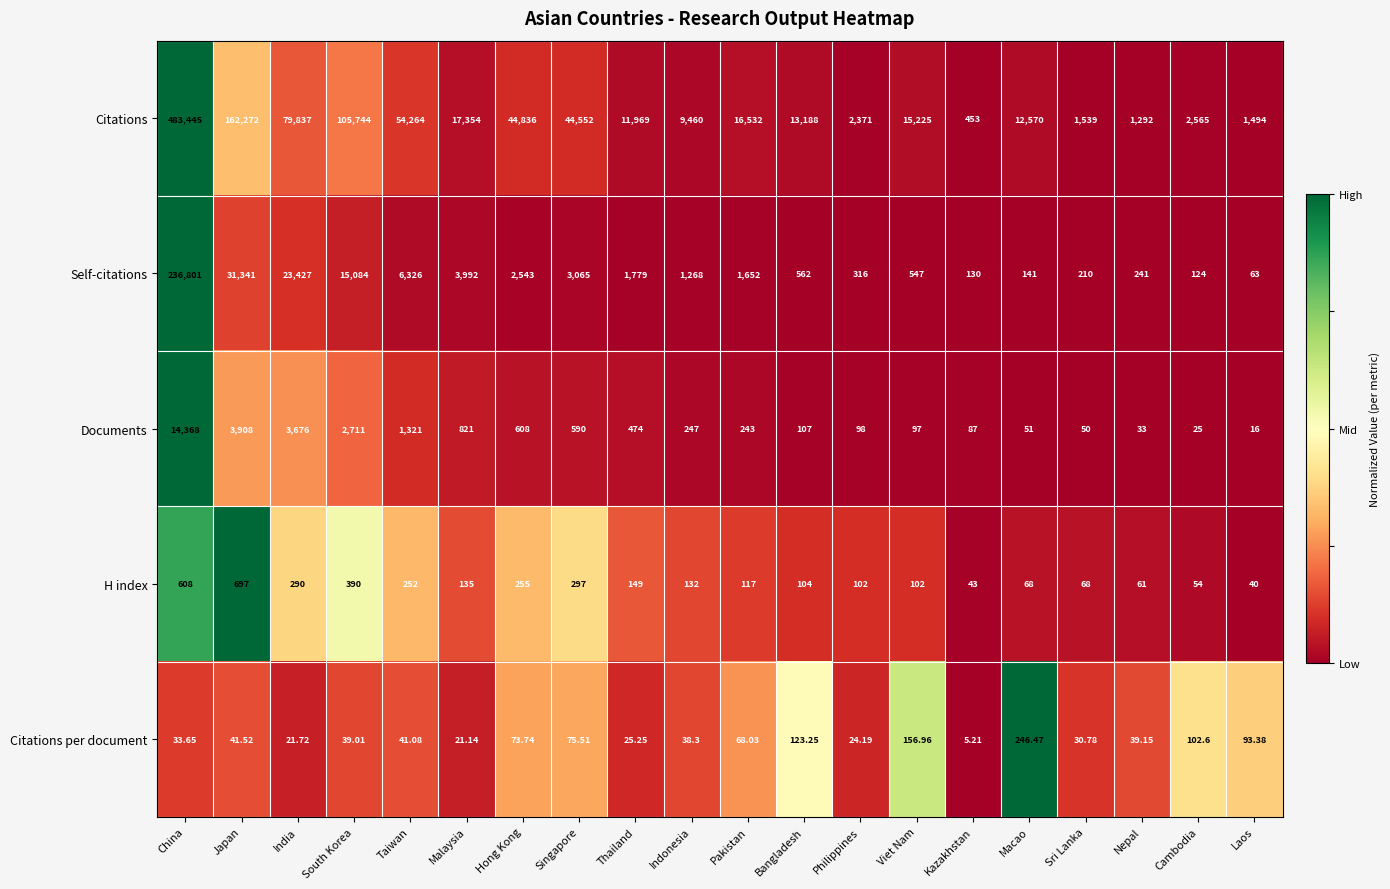

Where is H index nearest to the value 368?

South Korea